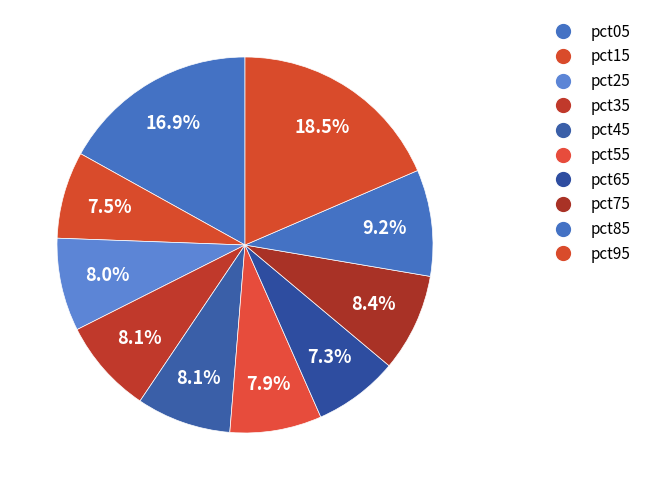

Rank the categories by value from highest to lowest.

pct95, pct05, pct85, pct75, pct35, pct45, pct25, pct55, pct15, pct65